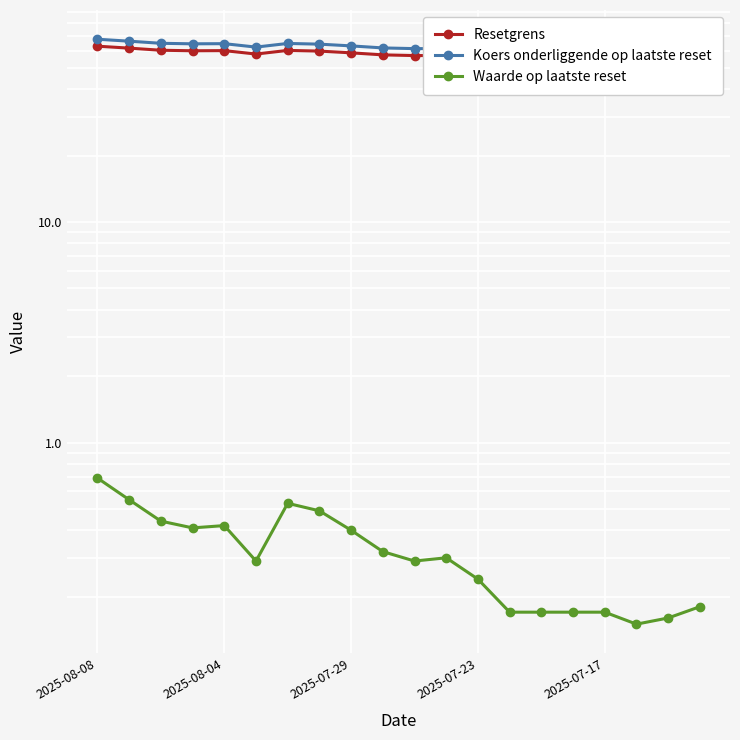

What is the value of the Resetgrens point at the 13th from the left?

56.0